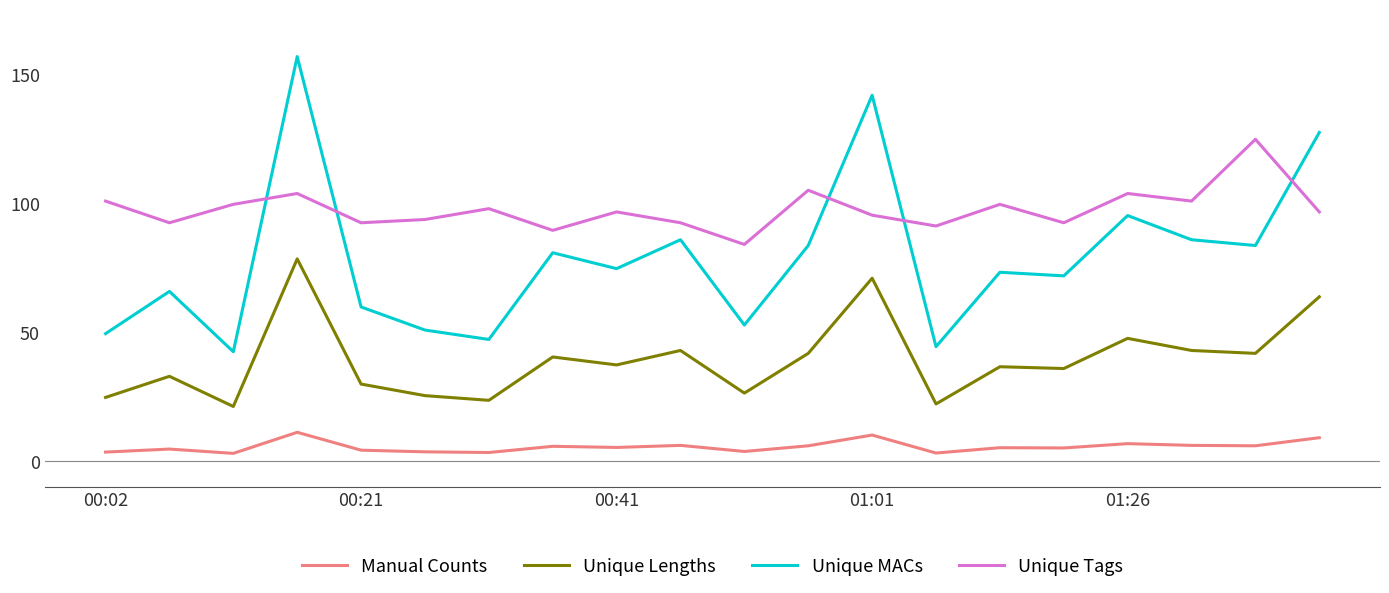

What is the lowest value of the Unique MACs series?

42.4